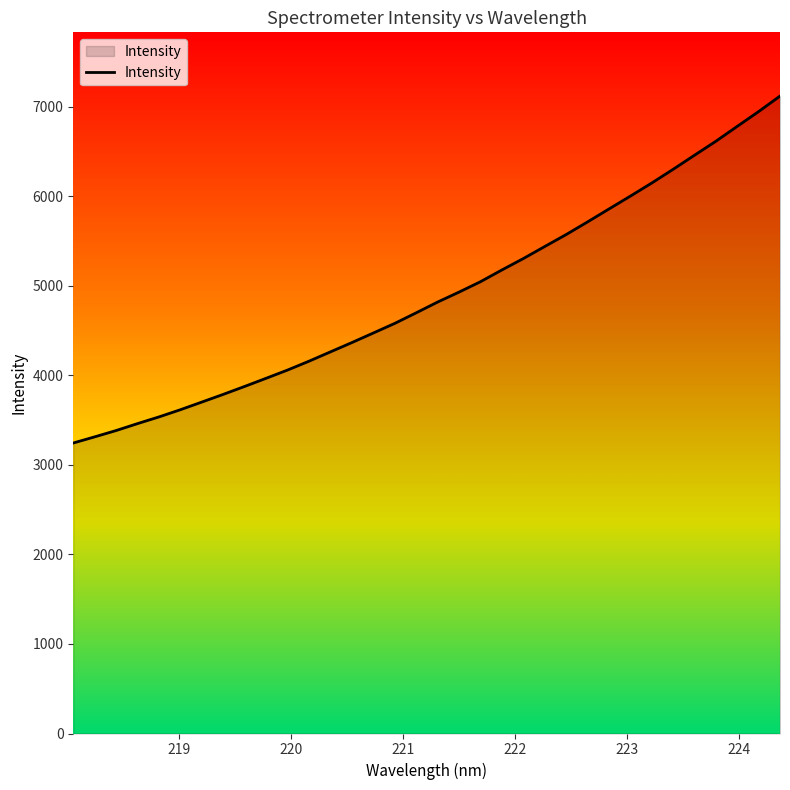

What is the greatest value displayed?

7119.3